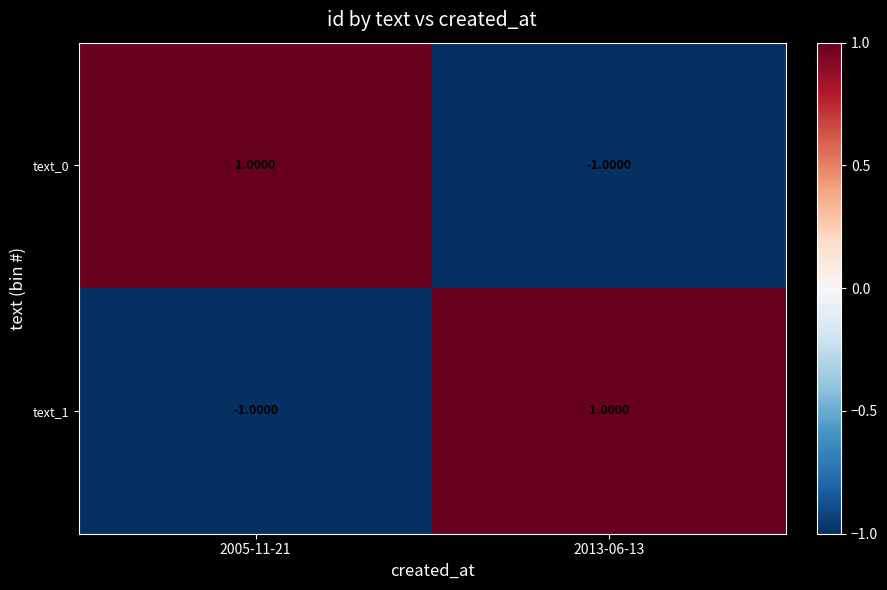

Rank the series at 2013-06-13 from highest to lowest value.

text_1, text_0